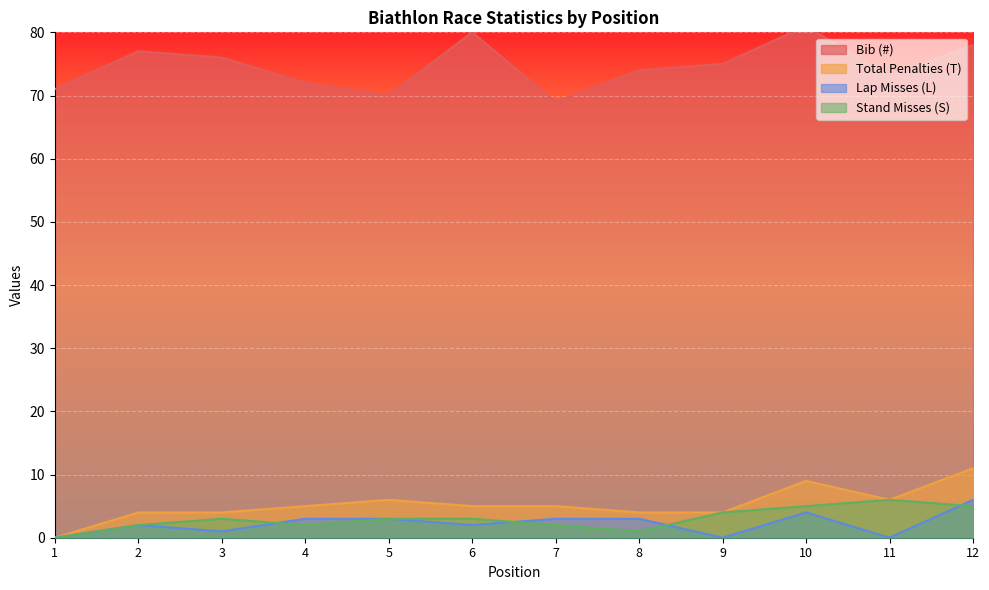

What is the average value of the Total Penalties (T) series?

5